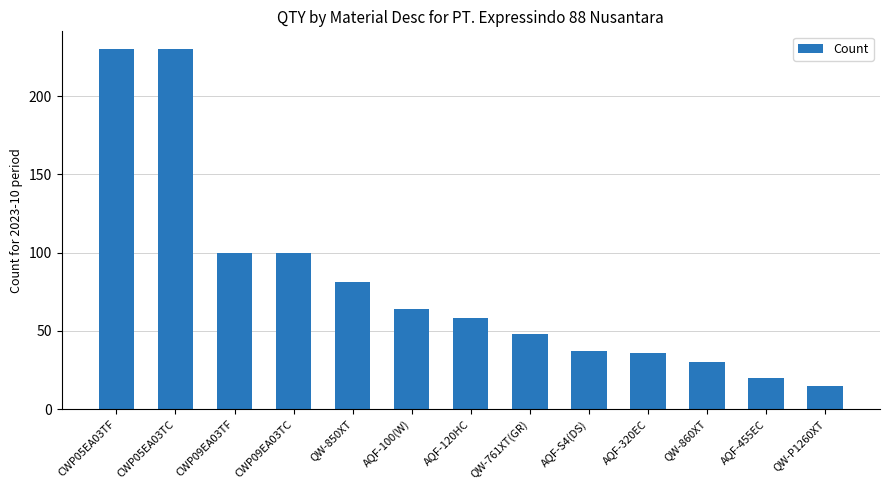

What is the change in value from AQF-100(W) to QW-761XT(GR)?

-16